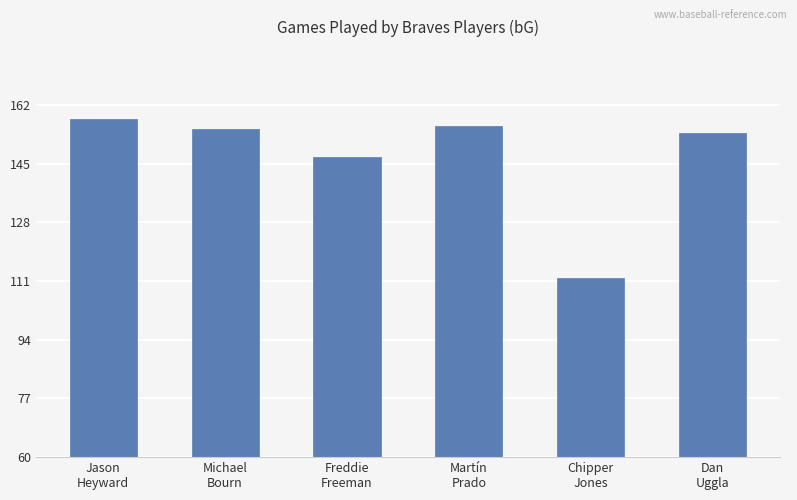

How many values are below 155?

3